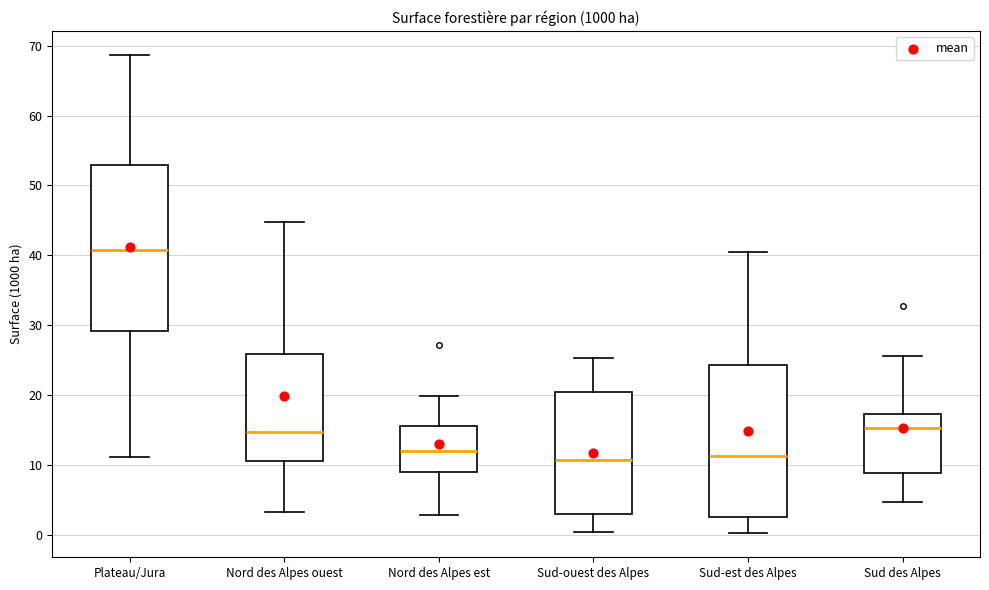

Reading left to right, transcribe this box plot: for each box, give where its median line is, the range the box spans, and where its two whiskers end, as read against the y-axis. The values are not printed on the chart, so give them approximately, as read against the axis.

Plateau/Jura: median 41, box 29 to 53, whiskers 11 to 69
Nord des Alpes ouest: median 15, box 11 to 26, whiskers 3 to 45
Nord des Alpes est: median 12, box 9 to 16, whiskers 3 to 20
Sud-ouest des Alpes: median 11, box 3 to 20, whiskers 0 to 25
Sud-est des Alpes: median 11, box 3 to 24, whiskers 0 to 41
Sud des Alpes: median 15, box 9 to 17, whiskers 5 to 26